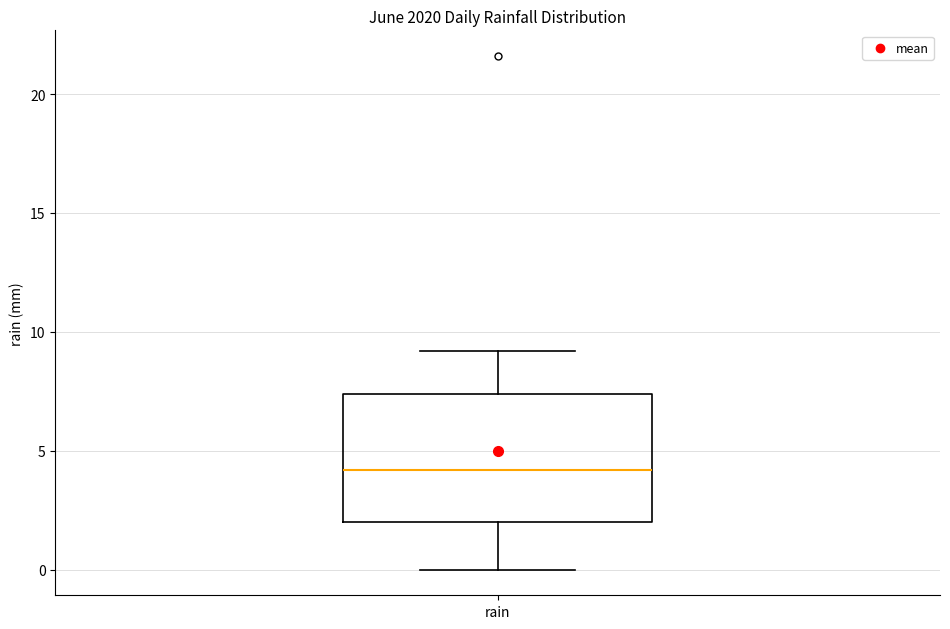

Where does the median line of the box for rain sit on the y-axis? The values are not printed on the chart, so give them approximately, as read against the axis.

4.0